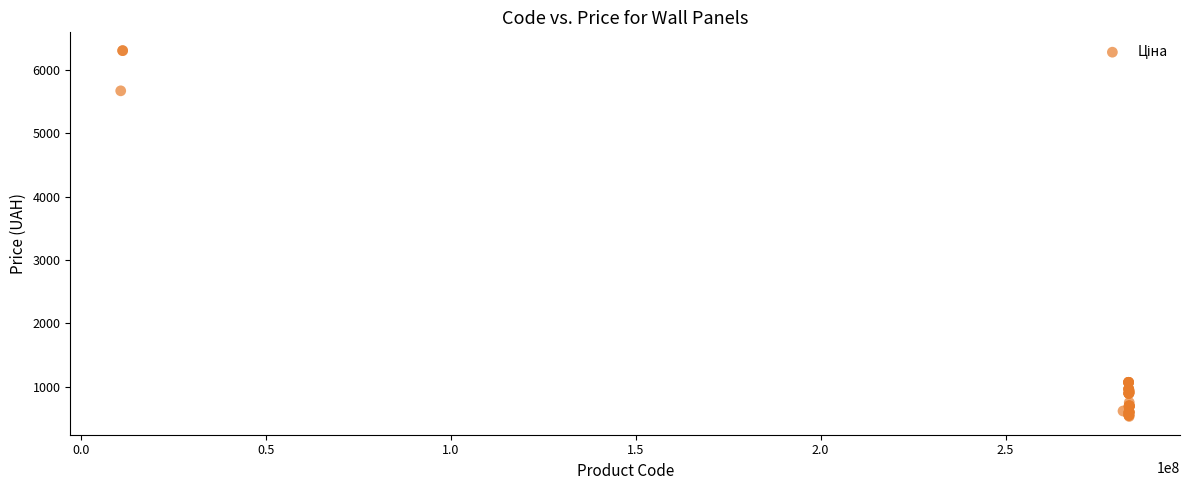

What Y value in the scatter plot is closest to 3420?

5673.8